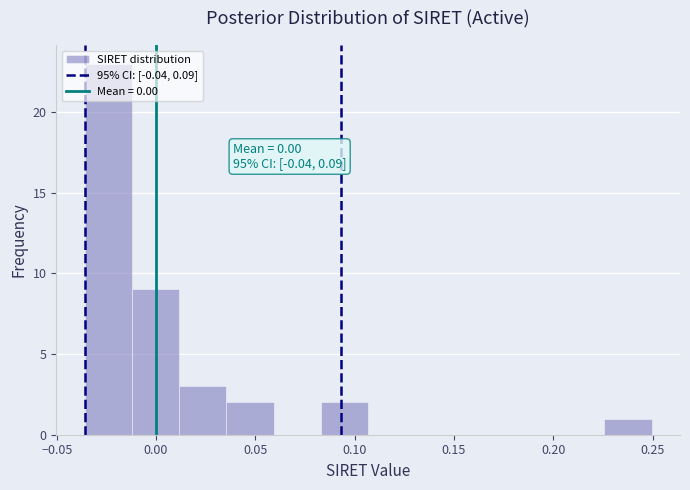

Which range on the x-axis has the tallest bar?

-0.035 to -0.010